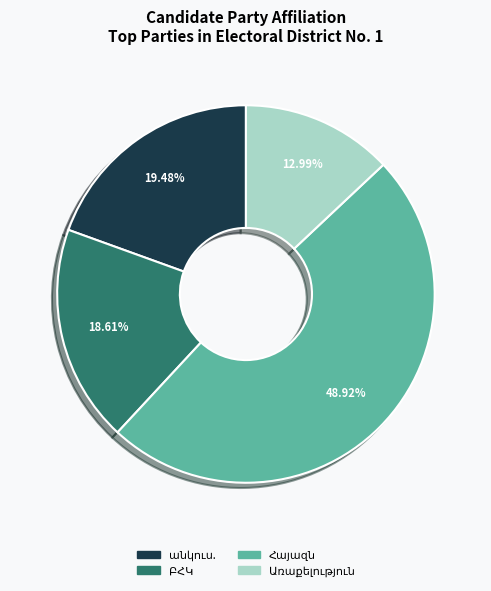

Does any single category account for the majority?

No